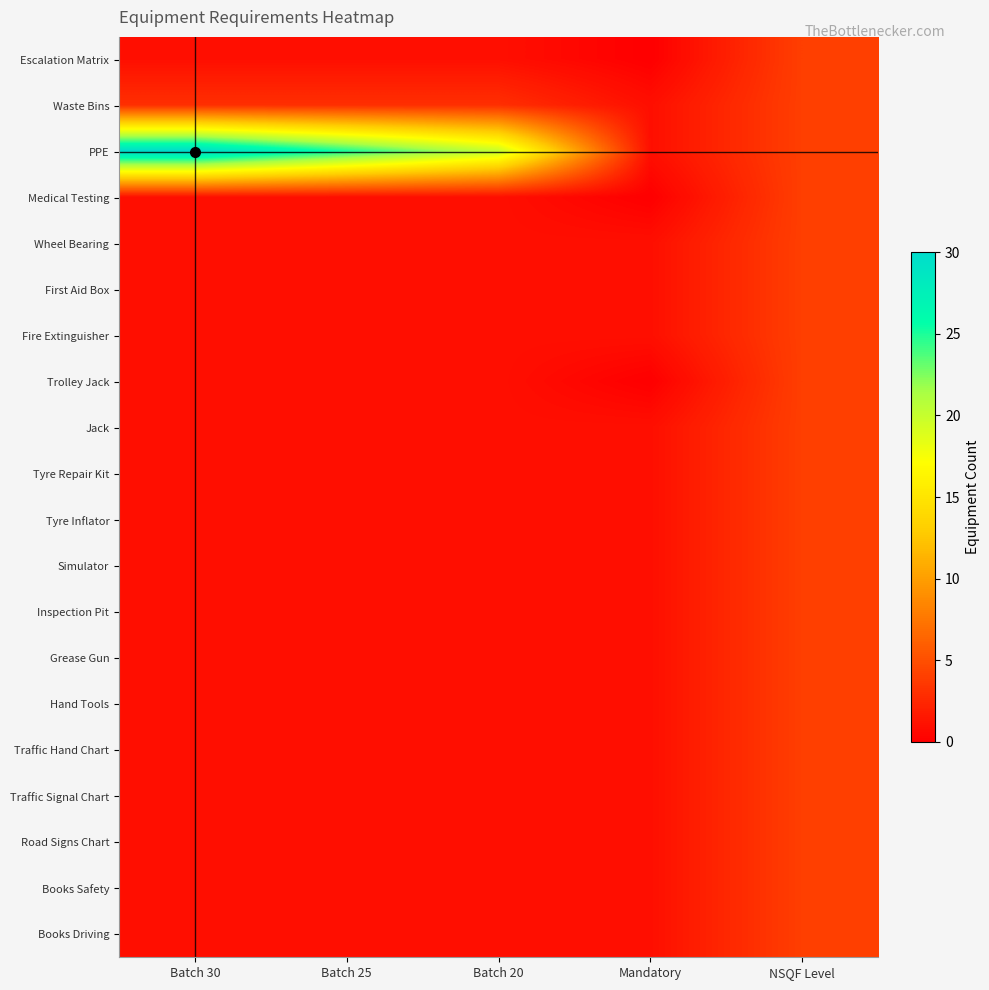

Which series has the largest total across all categories?

PPE